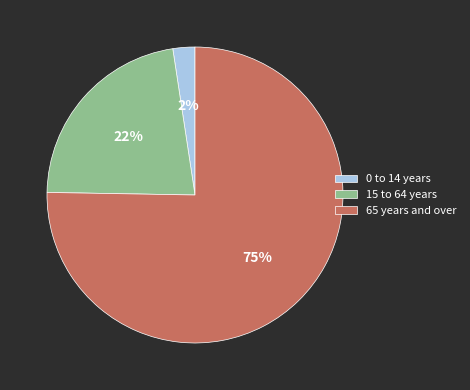

Which slice is the largest?

65 years and over